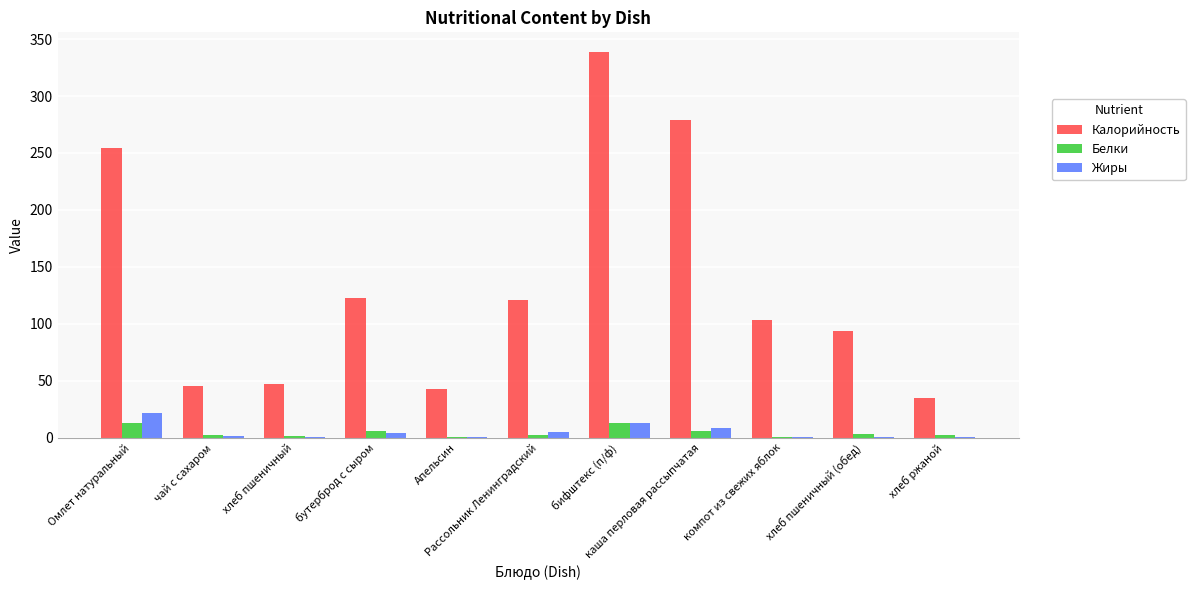

The Калорийность series shows 28.0 at хлеб пшеничный (обед). True or false?

False